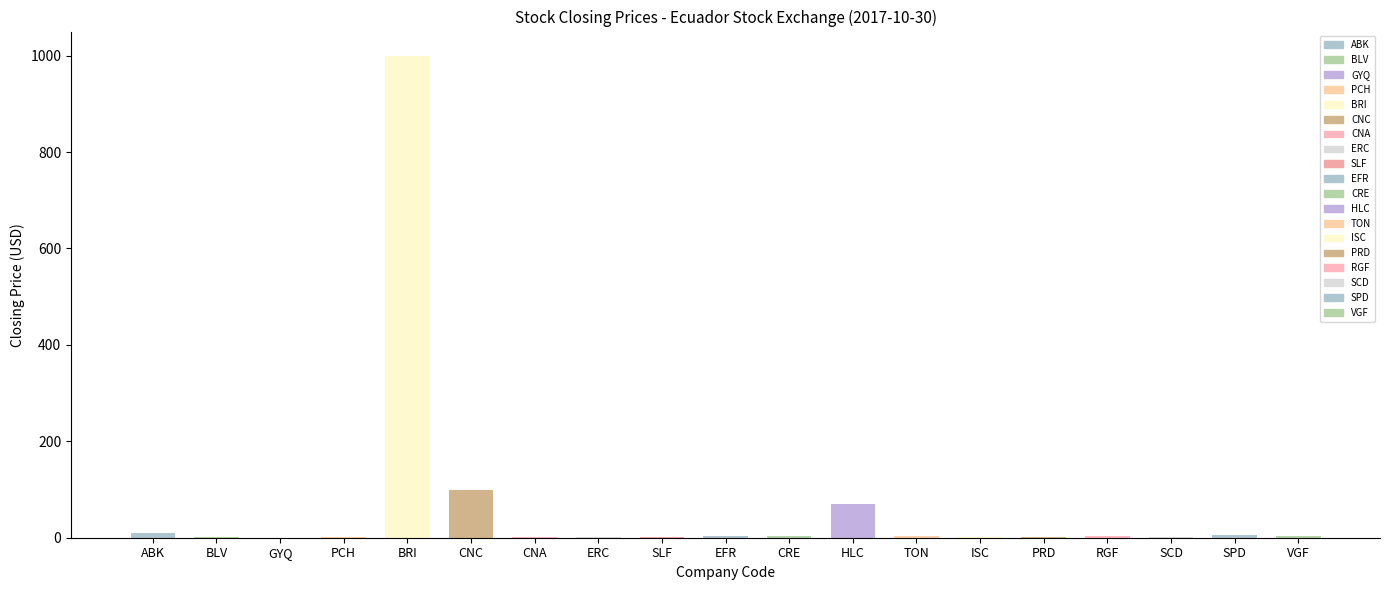

Between TON and BRI, which is larger?

BRI